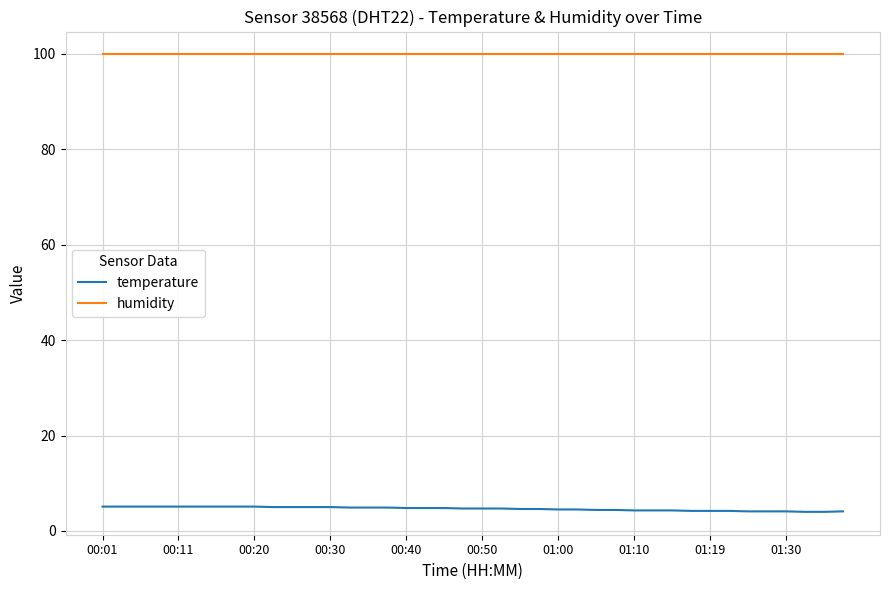

What is the minimum value for humidity?

99.9